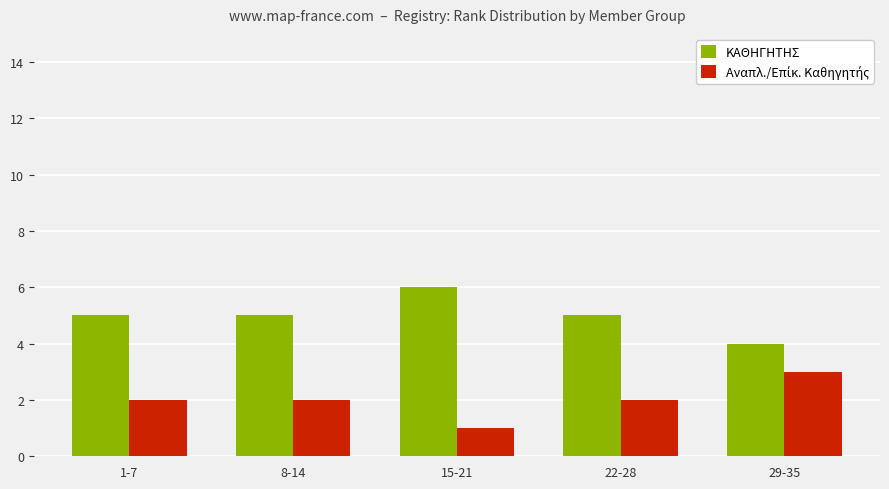

Are the bars horizontal?

No